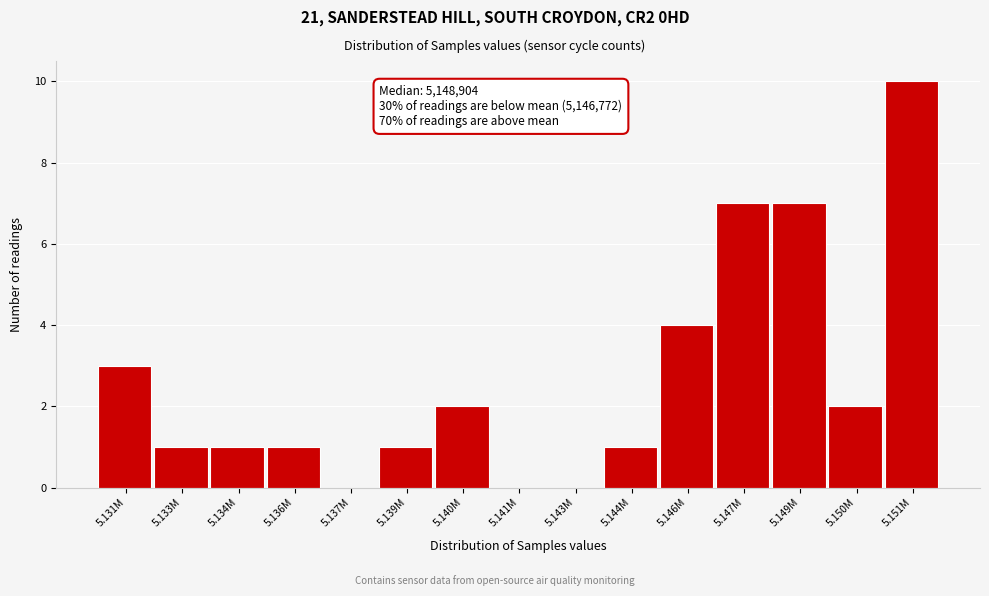

Reading left to right, extract all data points from this chart.

5.131M=3	5.133M=1	5.134M=1	5.136M=1	5.137M=0	5.139M=1	5.140M=2	5.141M=0	5.143M=0	5.144M=1	5.146M=4	5.147M=7	5.149M=7	5.150M=2	5.151M=10